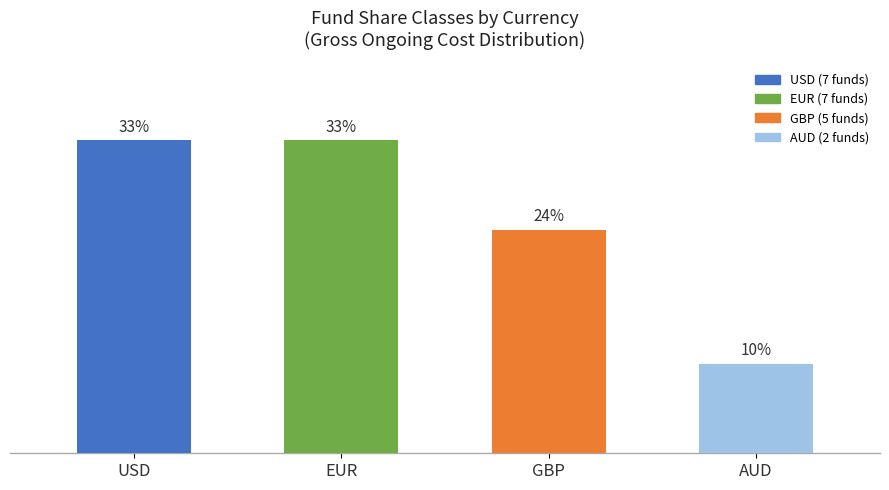

Does the chart contain any negative values?

No